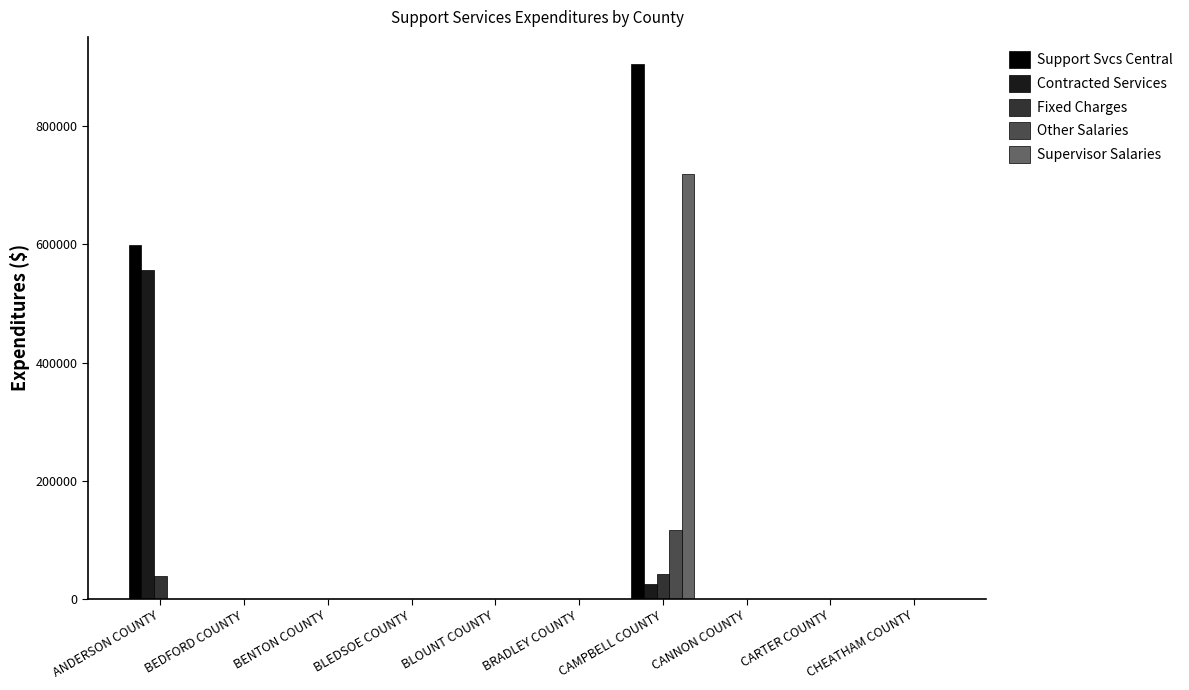

Which series changed the most between BLEDSOE COUNTY and CAMPBELL COUNTY?

Support Svcs Central